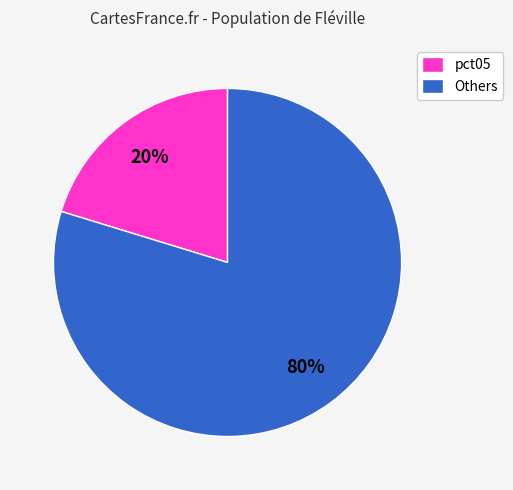

The Others slice represents 89% of the pie. True or false?

False